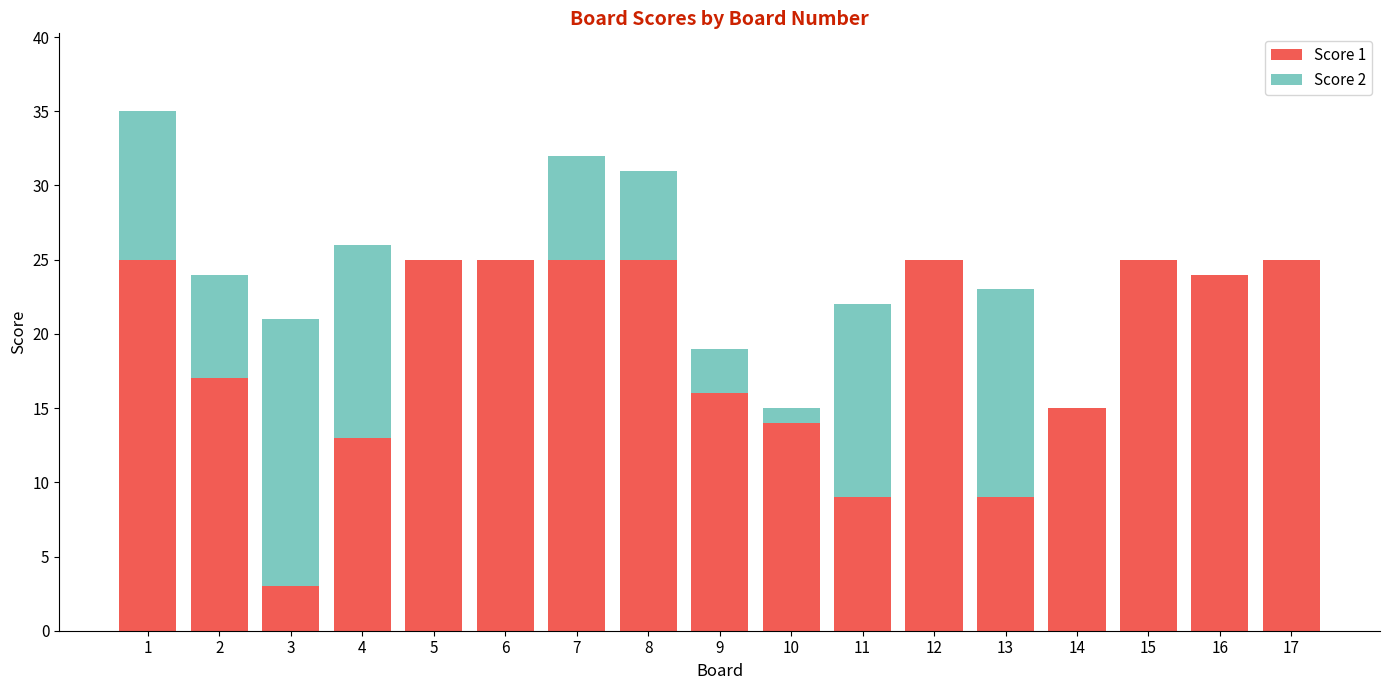

What is the total value across all series at 8?

31